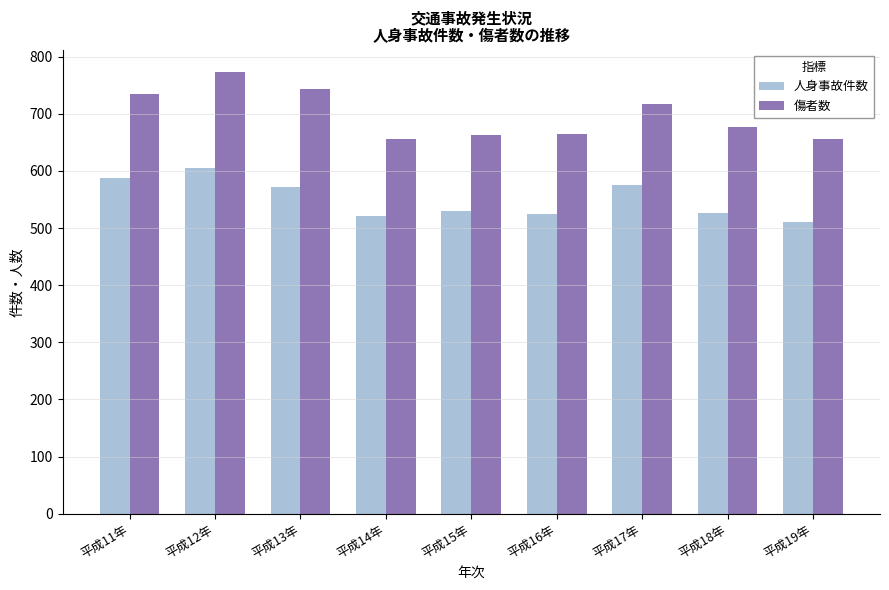

Between 平成17年 and 平成18年, which series saw the biggest shift?

人身事故件数